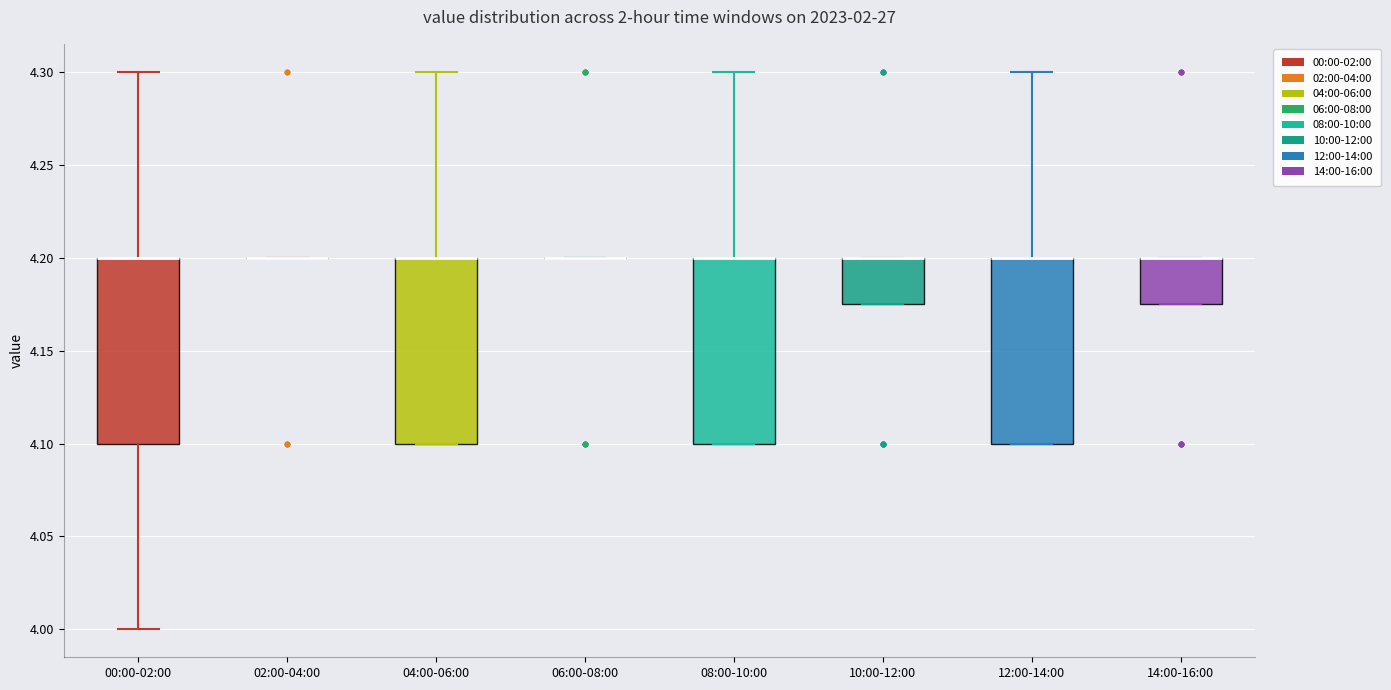

Reading left to right, transcribe this box plot: for each box, give where its median line is, the range the box spans, and where its two whiskers end, as read against the y-axis. The values are not printed on the chart, so give them approximately, as read against the axis.

00:00-02:00: median 4.200 (drawn on the box's upper edge), box 4.100 to 4.200, whiskers 4.000 to 4.300
02:00-04:00: box collapsed to a line at 4.200, whiskers 4.200 to 4.200
04:00-06:00: median 4.200 (drawn on the box's upper edge), box 4.100 to 4.200, whiskers 4.100 to 4.300
06:00-08:00: box collapsed to a line at 4.200, whiskers 4.200 to 4.200
08:00-10:00: median 4.200 (drawn on the box's upper edge), box 4.100 to 4.200, whiskers 4.100 to 4.300
10:00-12:00: median 4.200 (drawn on the box's upper edge), box 4.175 to 4.200, whiskers 4.175 to 4.200
12:00-14:00: median 4.200 (drawn on the box's upper edge), box 4.100 to 4.200, whiskers 4.100 to 4.300
14:00-16:00: median 4.200 (drawn on the box's upper edge), box 4.175 to 4.200, whiskers 4.175 to 4.200